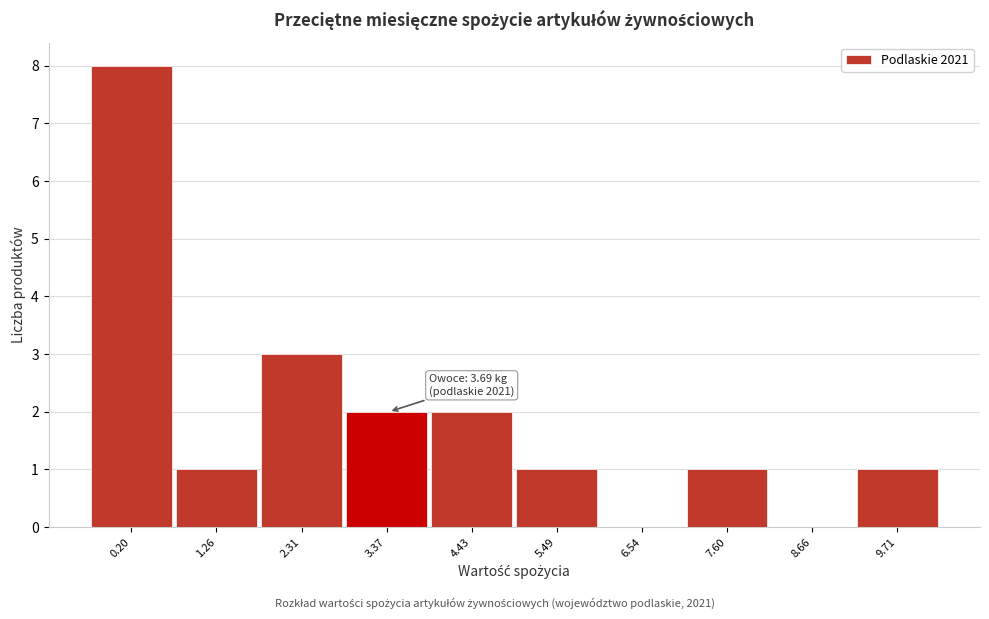

Reading left to right, transcribe all the data shown in this chart.

0.20=8	1.26=1	2.31=3	3.37=2	4.43=2	5.49=1	6.54=0	7.60=1	8.66=0	9.71=1